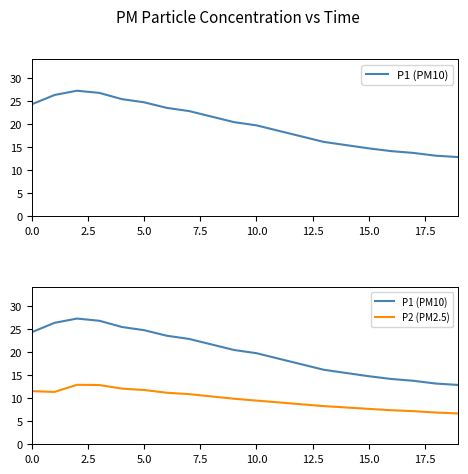

What is the label of the 11th point from the right?

9